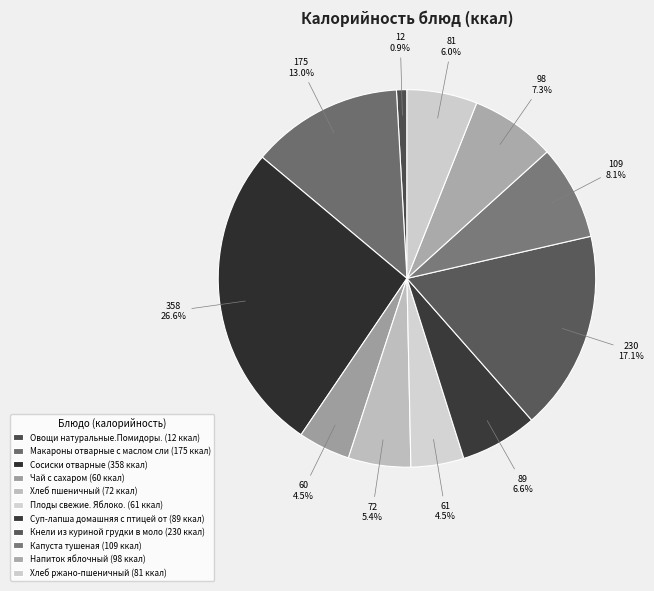

How many slices are in this pie chart?

11